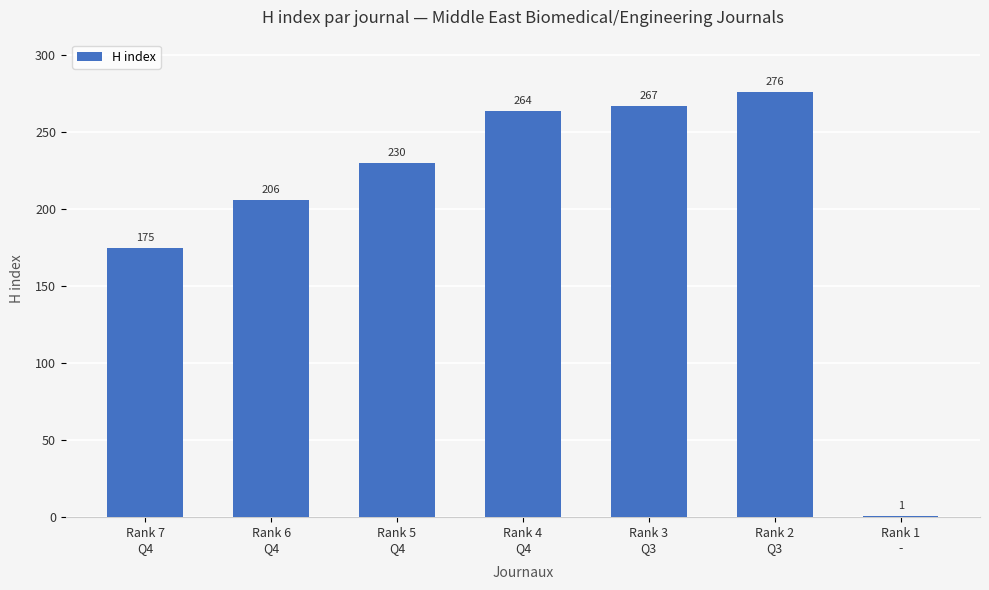

What is the minimum value shown in the chart?

1